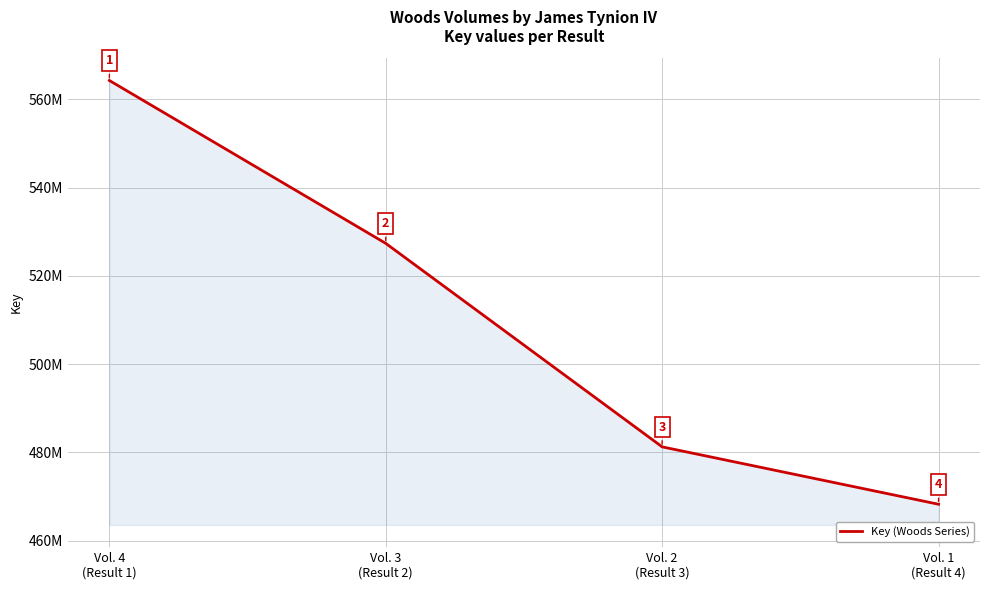

Where is the data nearest to the value 516266247?

Vol. 3
(Result 2)